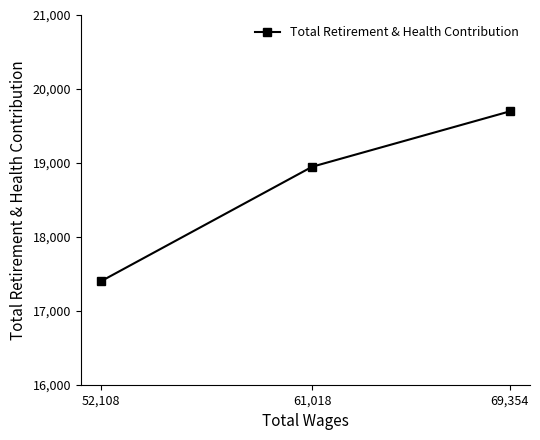

True or false: the data shows 26376 at 52,108.

False